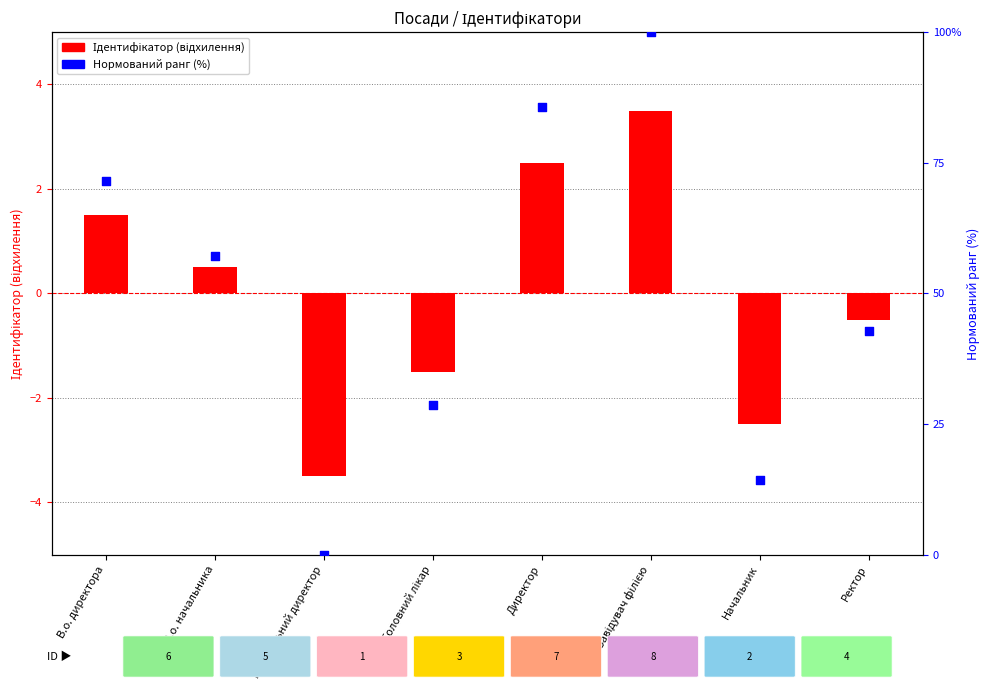

Which series reaches the minimum Y coordinate?

Ідентифікатор (відхилення)